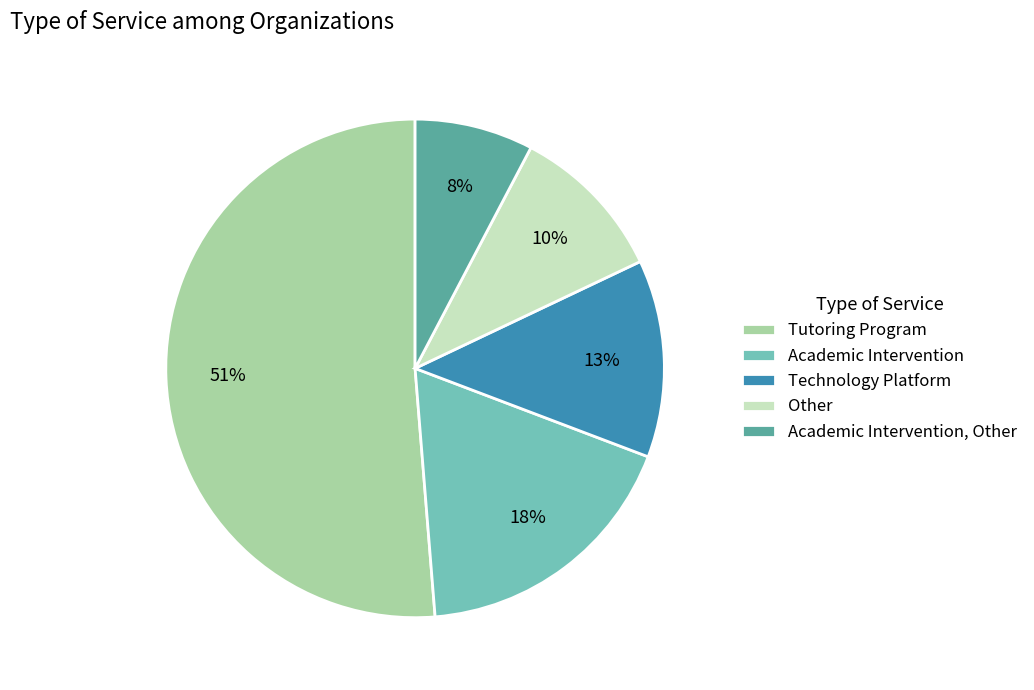

Approximately how many times larger is the value at Academic Intervention, Other compared to Academic Intervention?

0.4